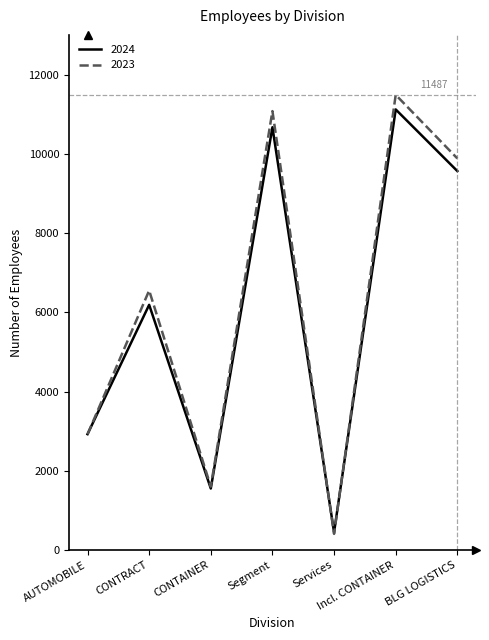

True or false: 2023 has a value of 11077 at Segment.

True